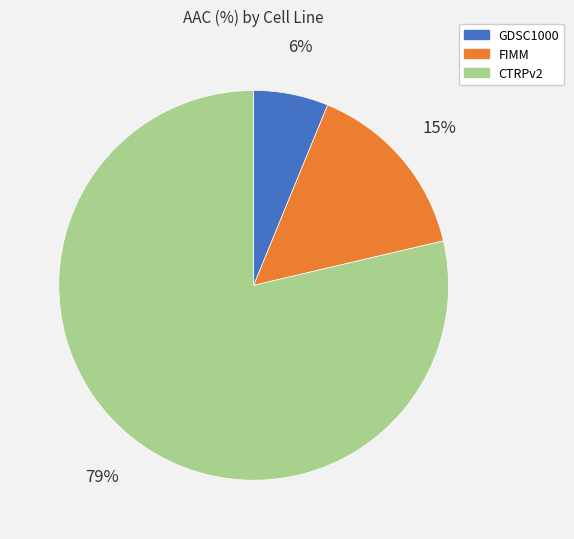

Rank the categories by value from highest to lowest.

CTRPv2, FIMM, GDSC1000